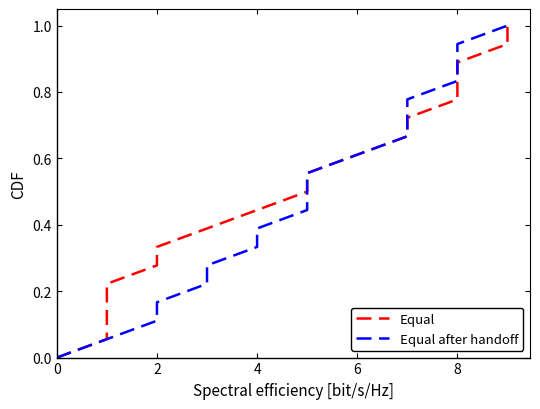

The value of Equal at 2 is 0.1. True or false?

False